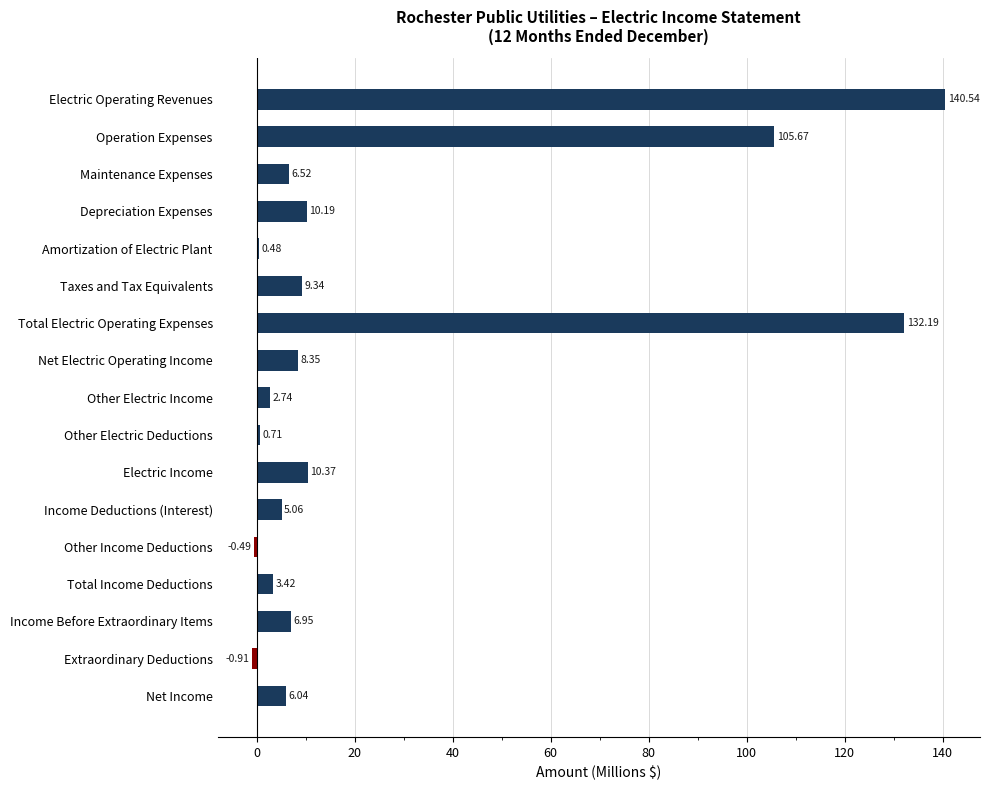

What is the sum of all values?

447.2